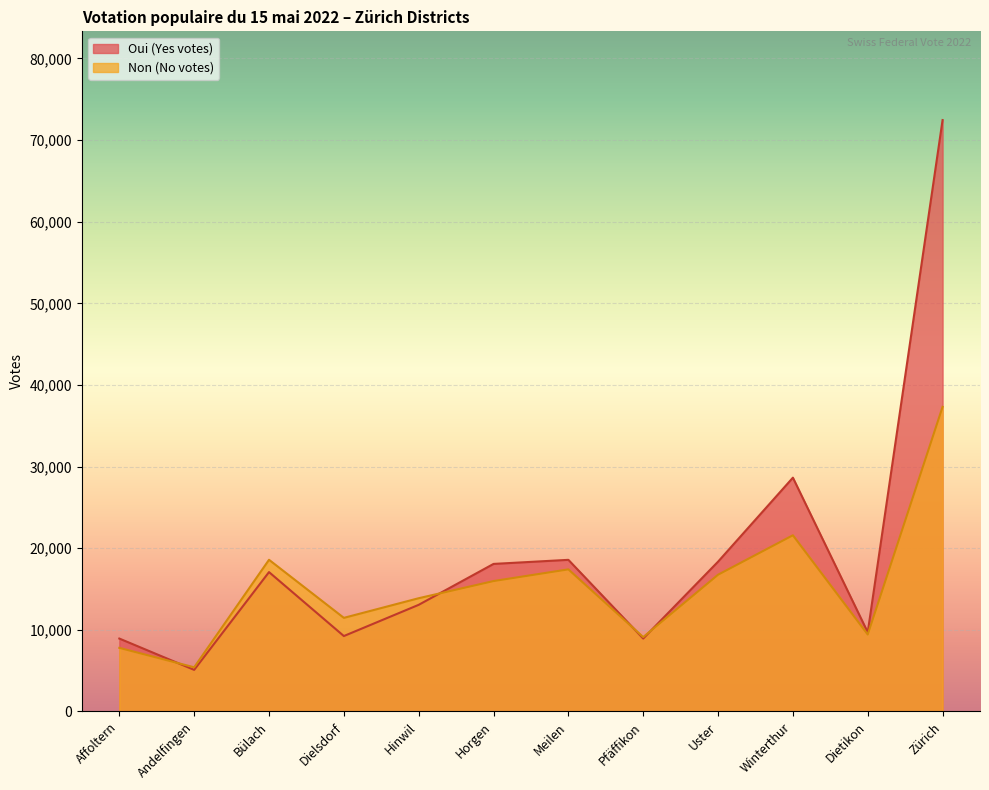

What is the label of the 10th point from the right?

Bülach